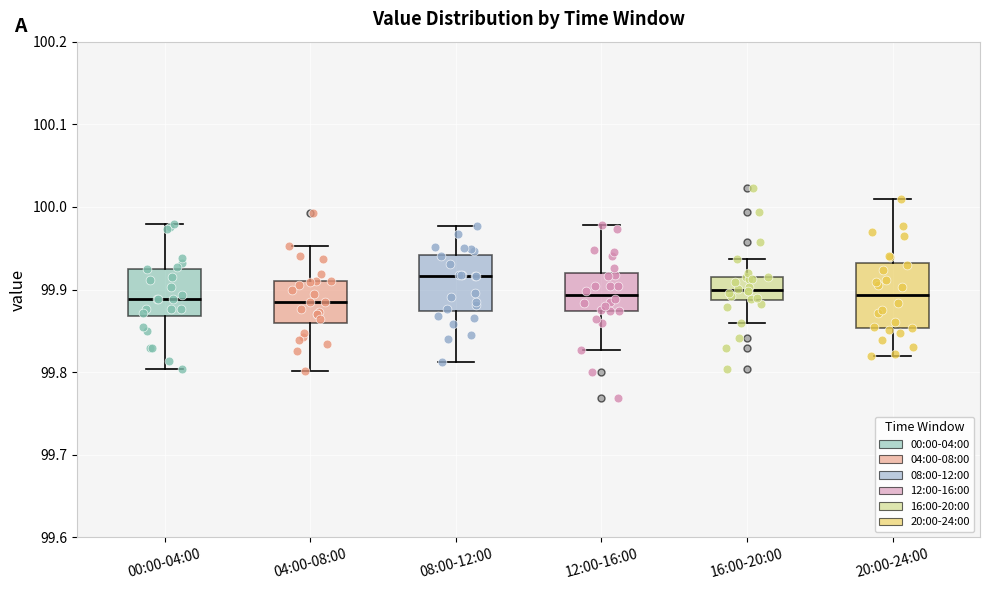

Comparing the boxes themselves (not the whiskers), which one is the tallest?

20:00-24:00